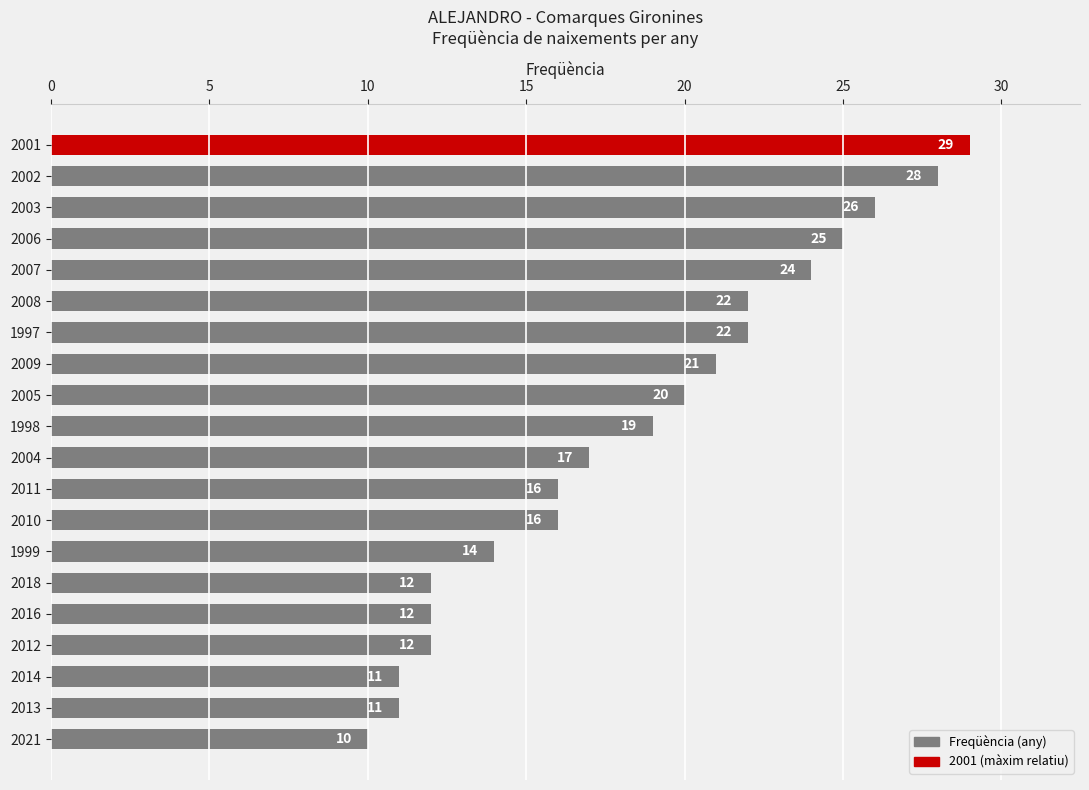

What is the difference between the values at 2002 and 1997?

6